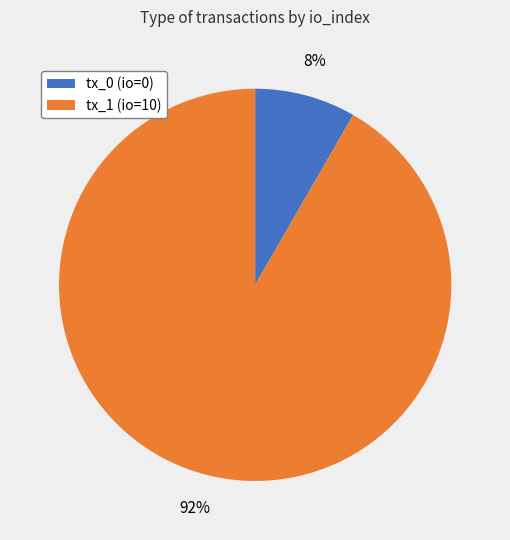

To the nearest percent, what is the average slice percentage?

50%